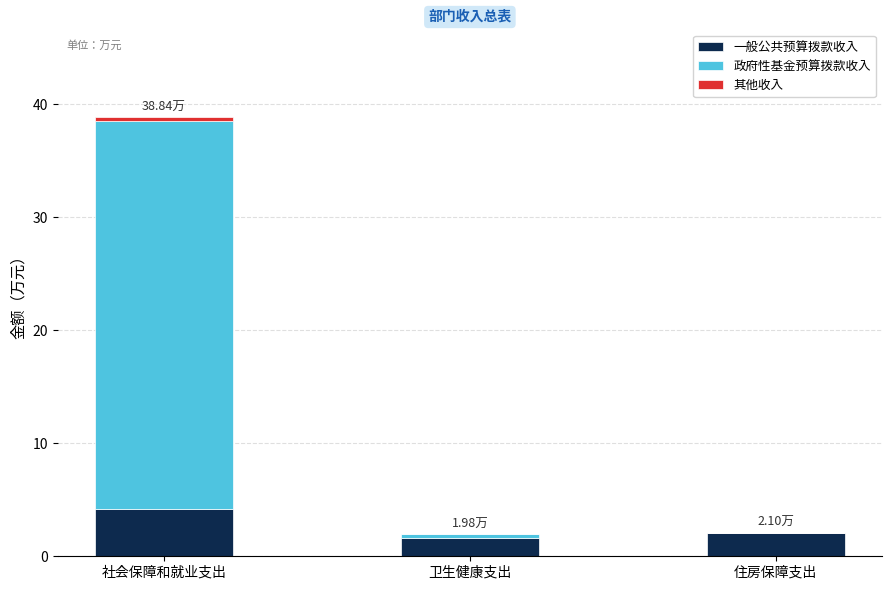

Are the bars grouped side by side (vs. stacked)?

No